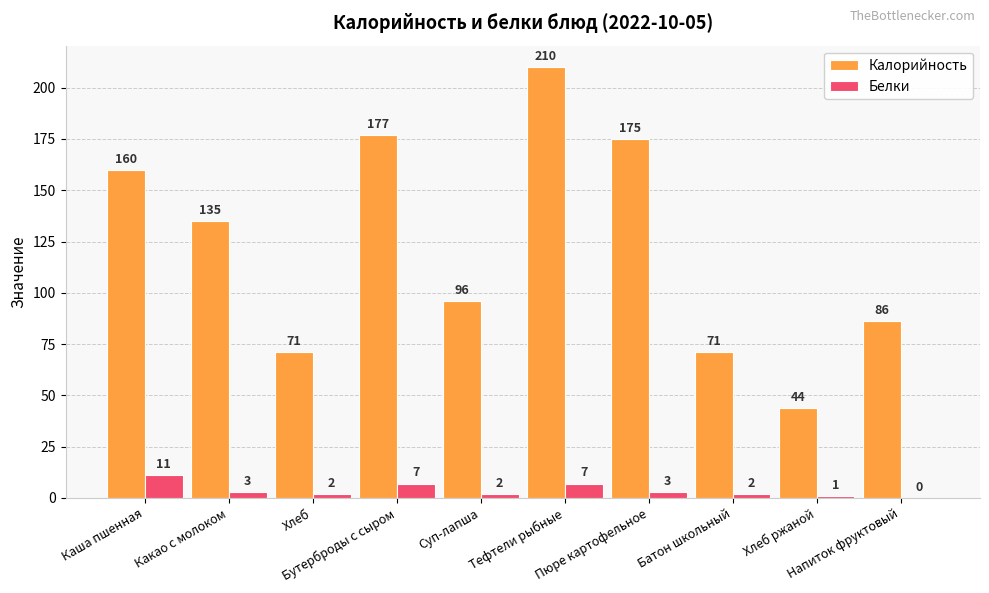

What is the maximum value shown in the chart?

210